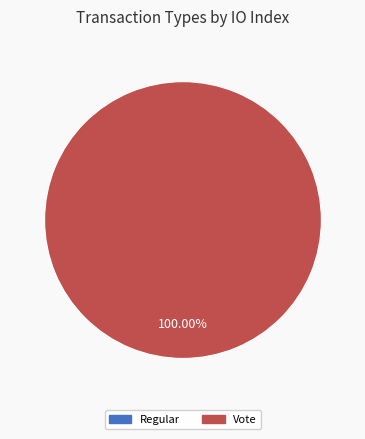

Is there any slice that represents more than half of the pie?

Yes